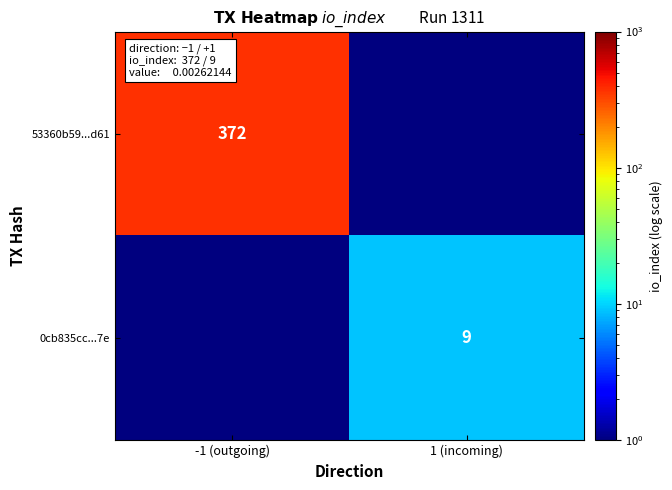

The 0cb835cc...7e series shows 3.8 at 1 (incoming). True or false?

False